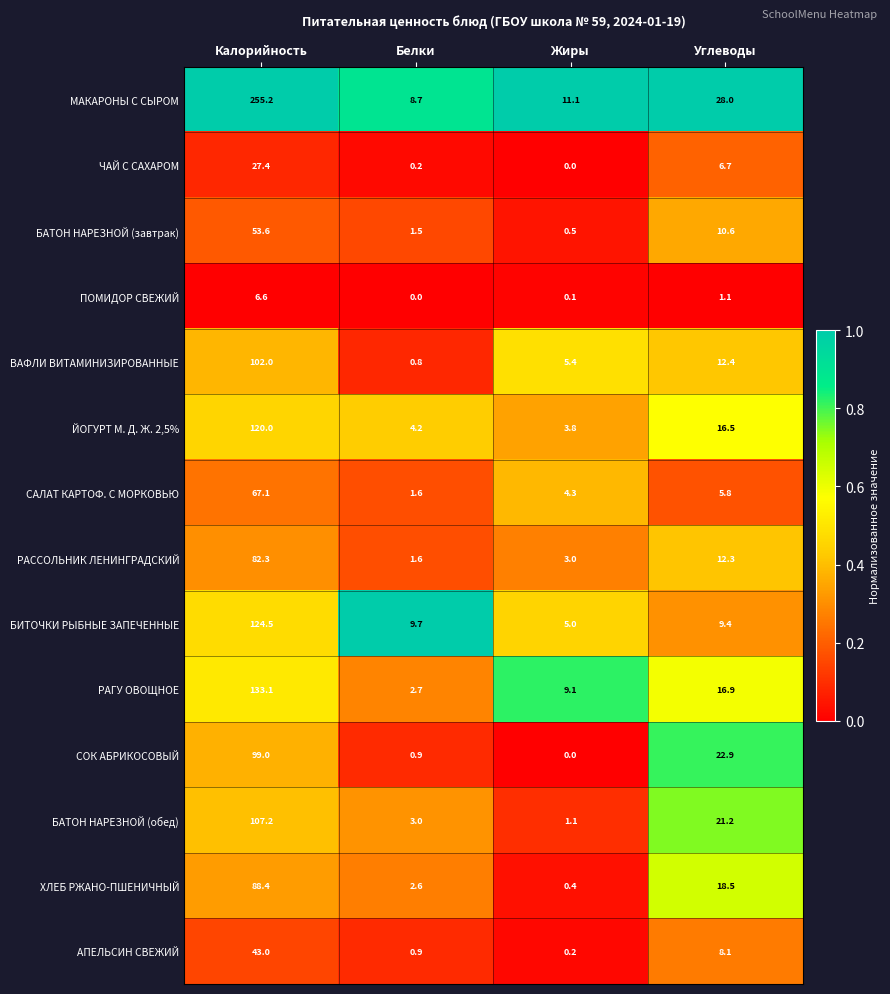

The МАКАРОНЫ С СЫРОМ series shows 13.6 at Белки. True or false?

False